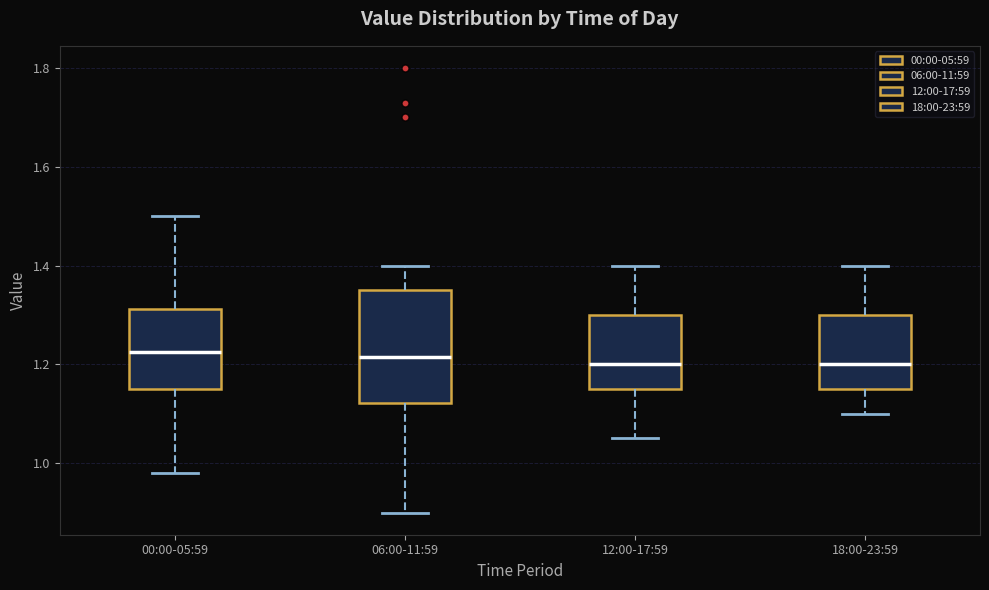

Which box is the tallest, from its lower edge to its upper edge?

06:00-11:59